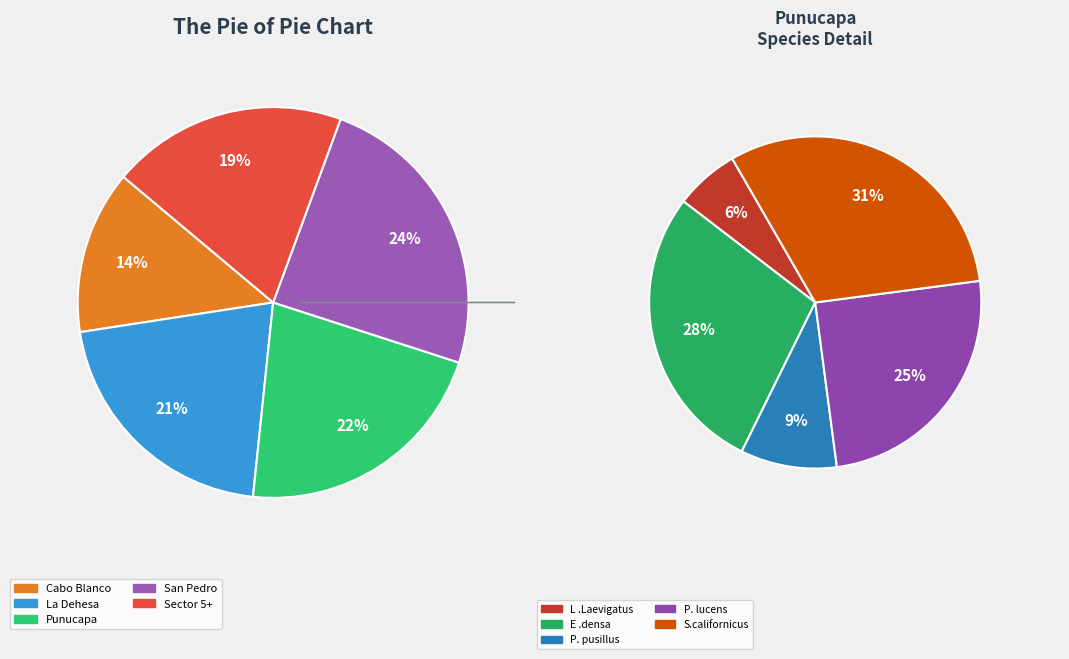

Is there any slice that represents more than half of the pie?

No